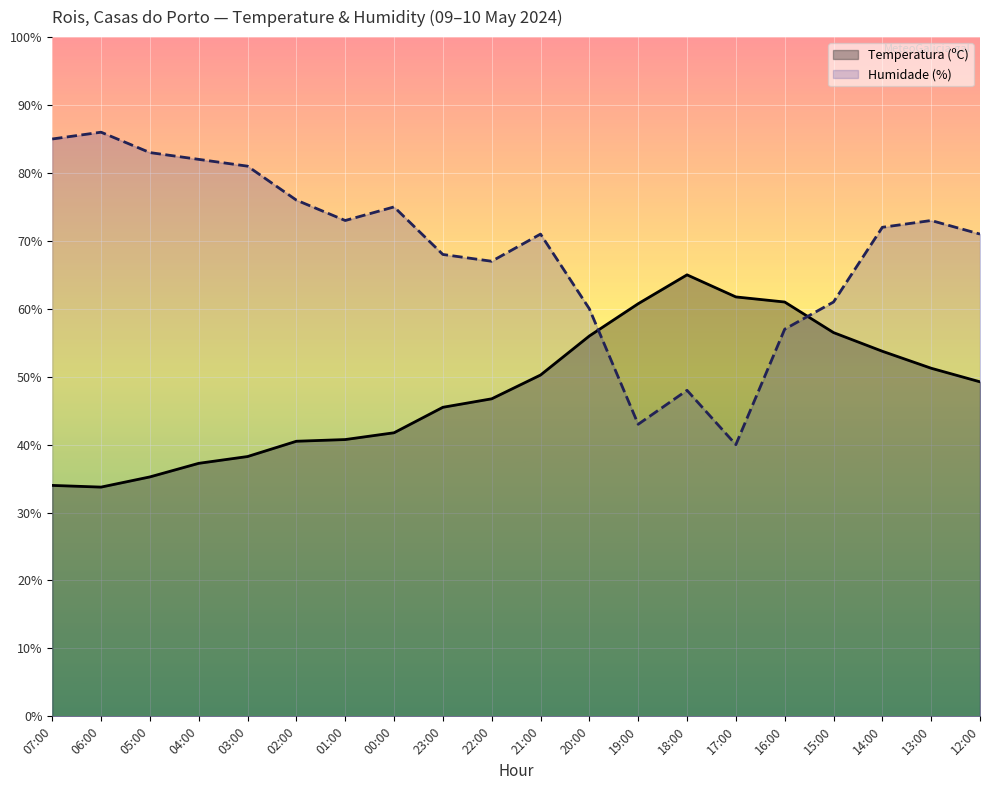

What is the spread (max minus min) of values at 03:00?

42.8